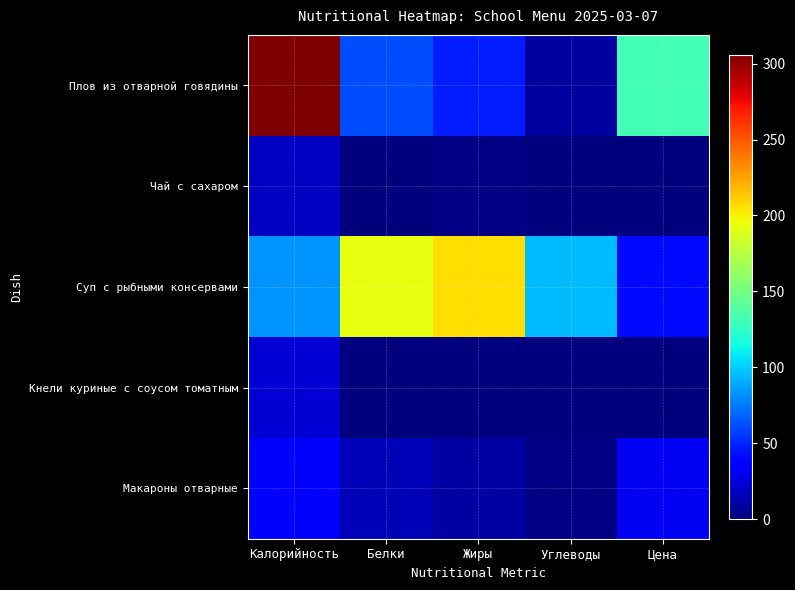

Which series has the largest total across all categories?

Суп с рыбными консервами